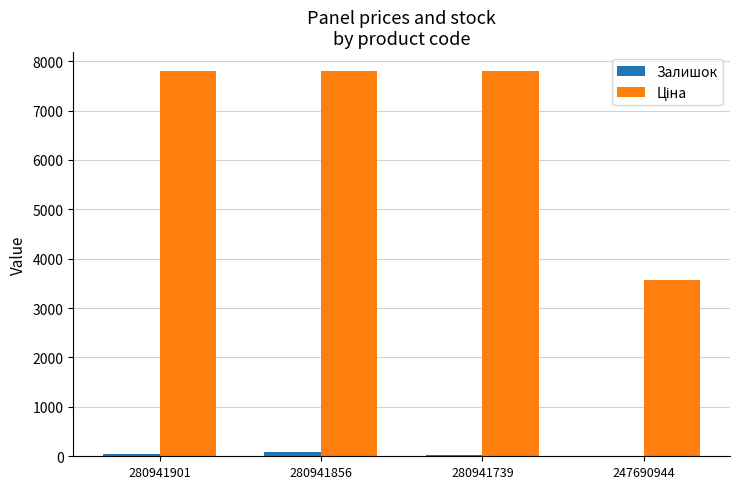

What is the sum of all Залишок values?

149.0